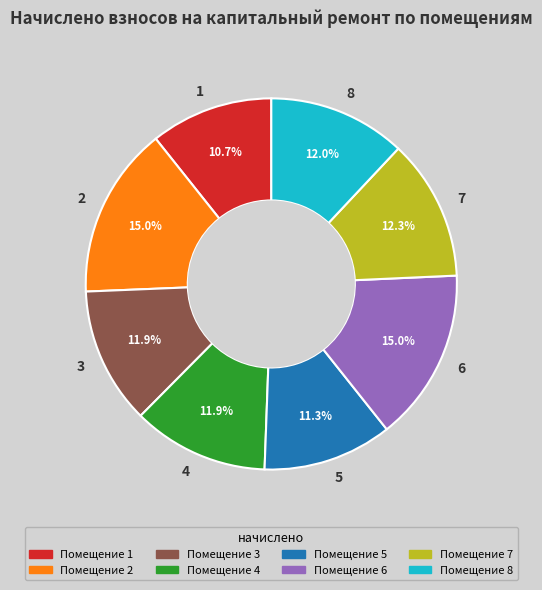

Does any single category account for the majority?

No